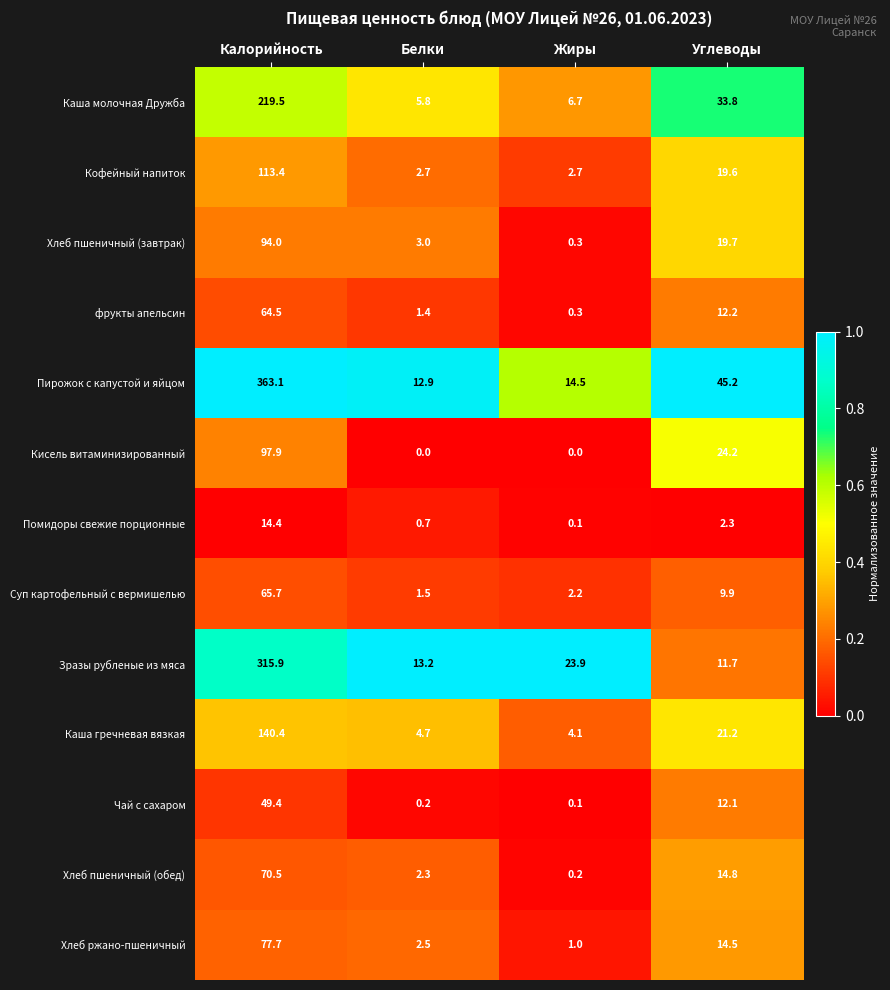

The Кисель витаминизированный series shows 47.7 at Калорийность. True or false?

False